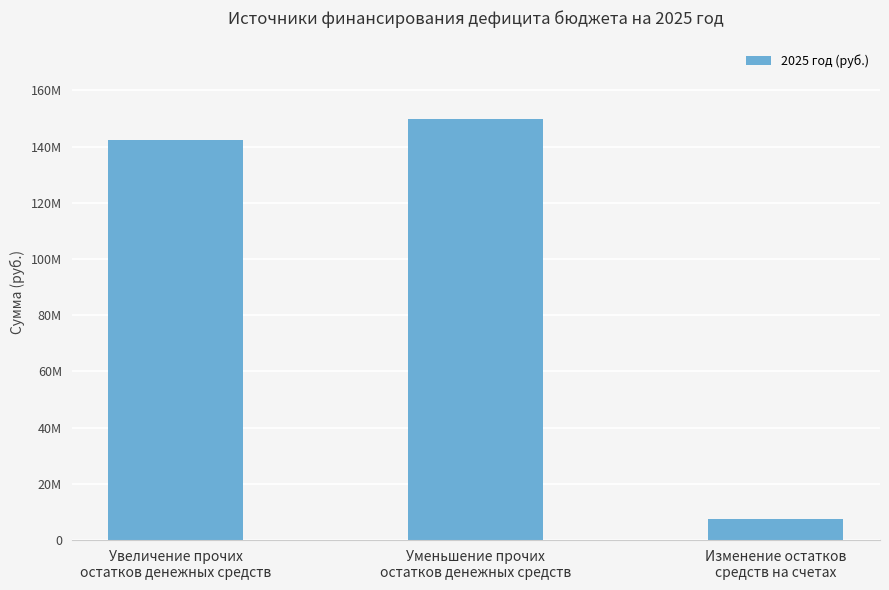

What is the label of the 3rd bar from the right?

Увеличение прочих
остатков денежных средств